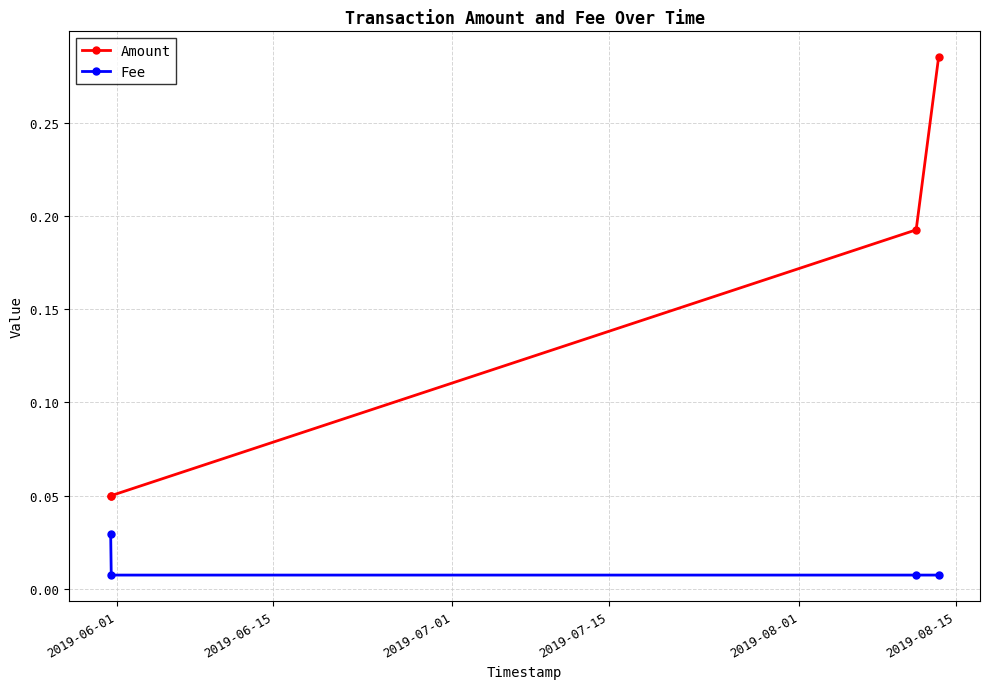

True or false: Amount and Fee cross at least once.

False